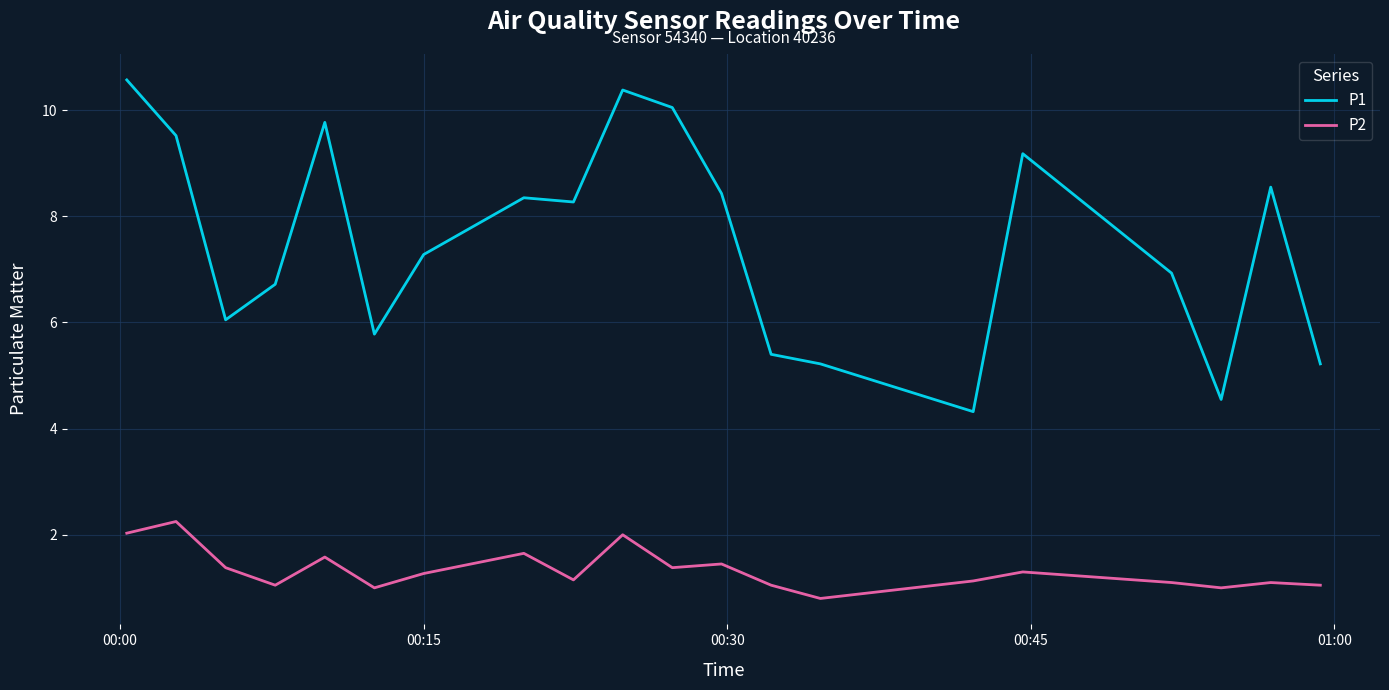

What is the minimum value shown in the chart?

0.8